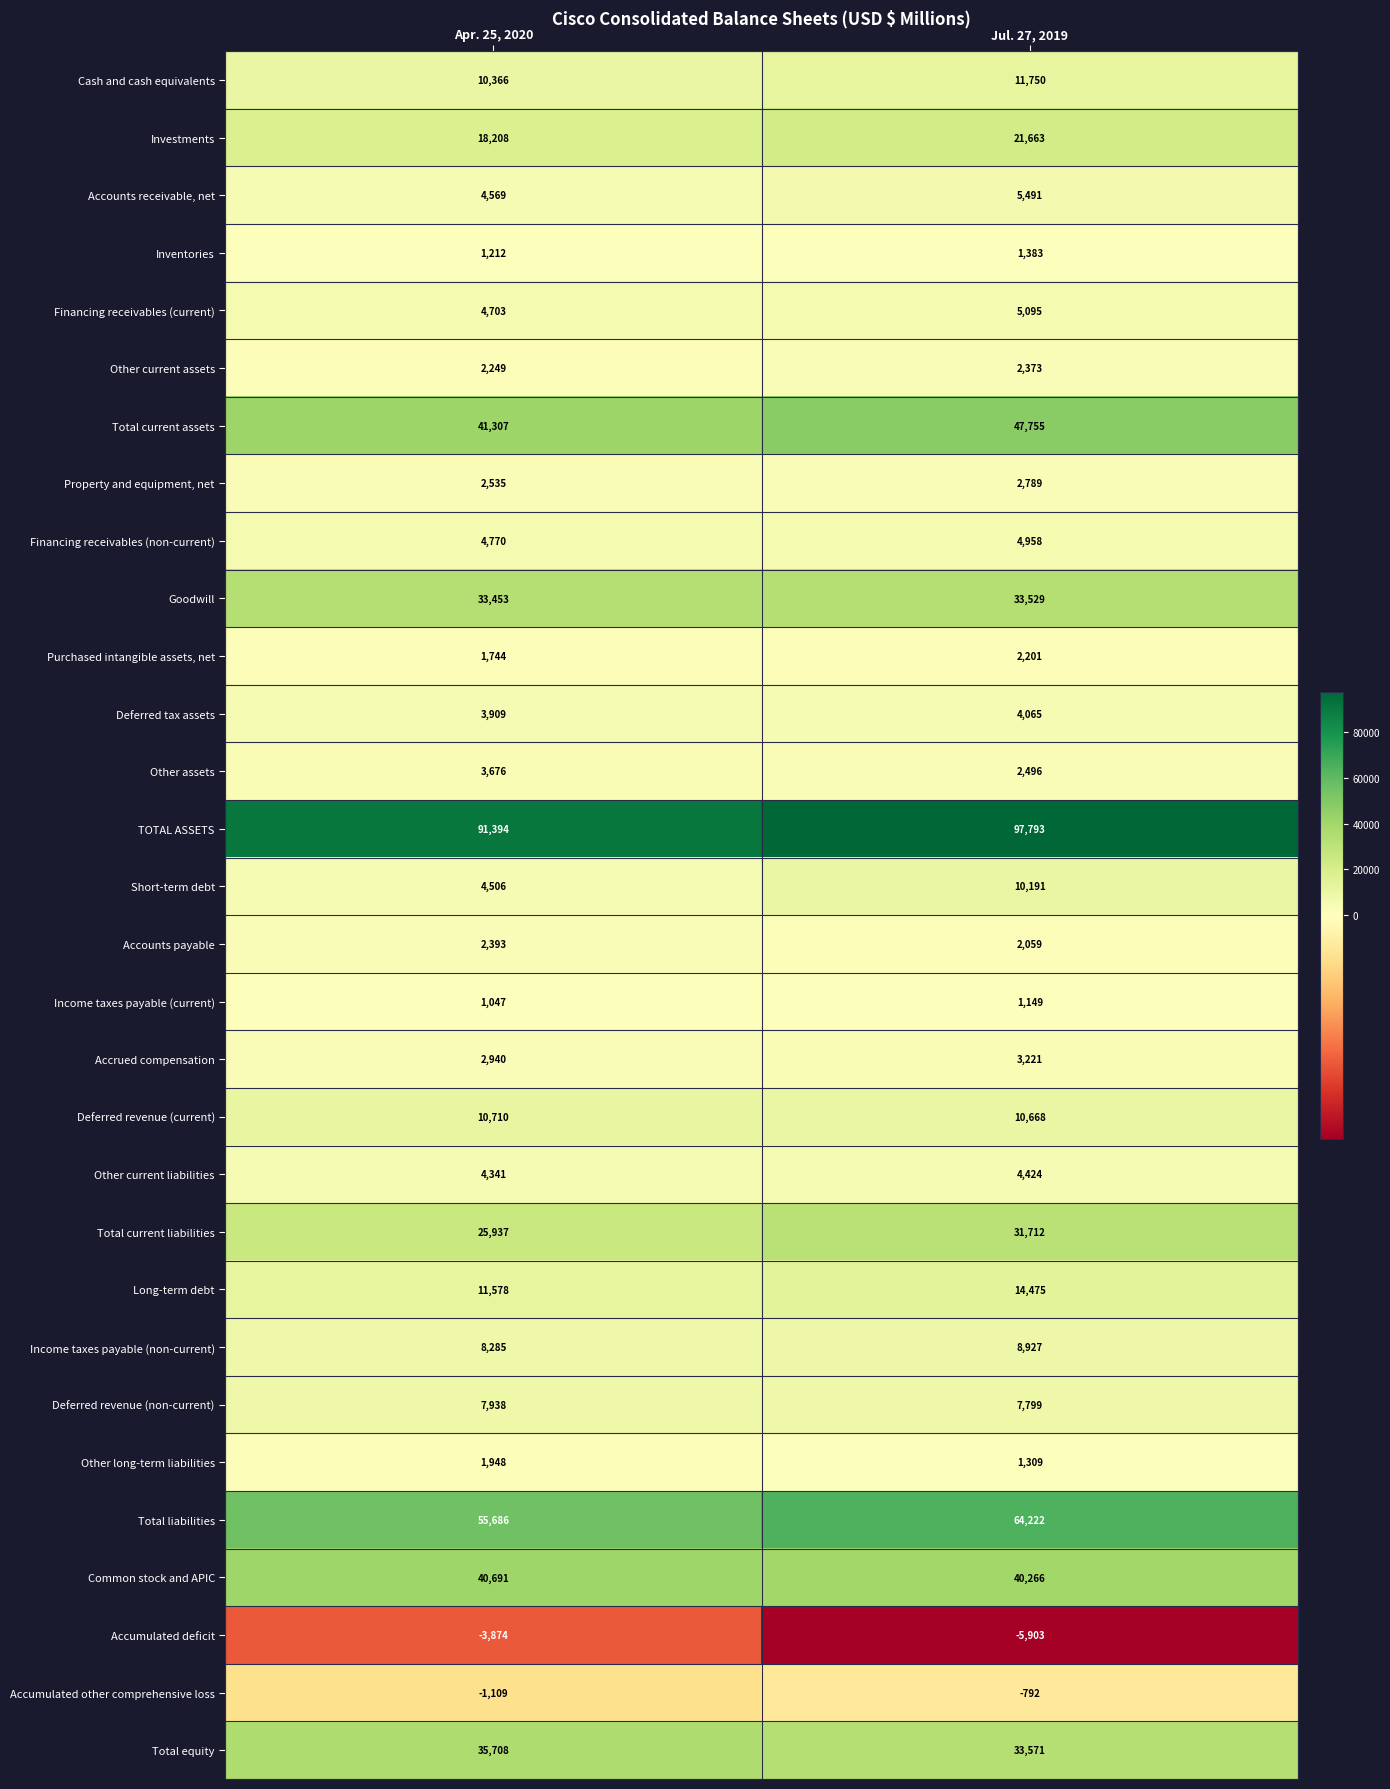

What is the average value of the Income taxes payable (non-current) series?

8606